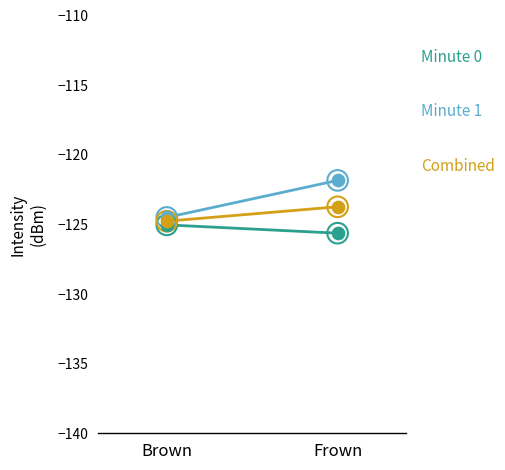

At which category is the sum across all series the highest?

Frown